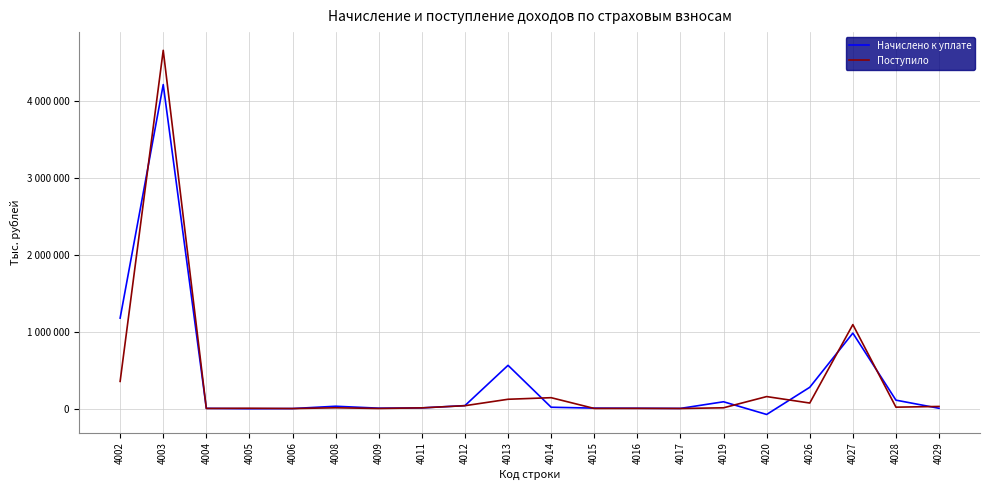

At which category is the sum across all series the highest?

4003